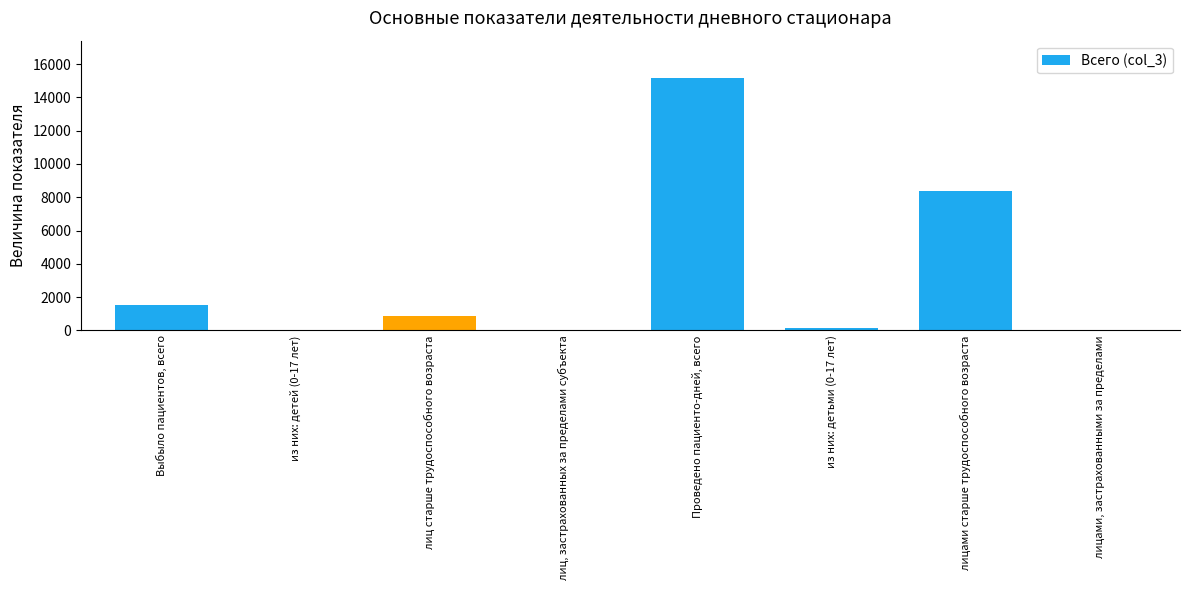

What is the difference between the values at лицами, застрахованными за пределами and лицами старше трудоспособного возраста?

8334